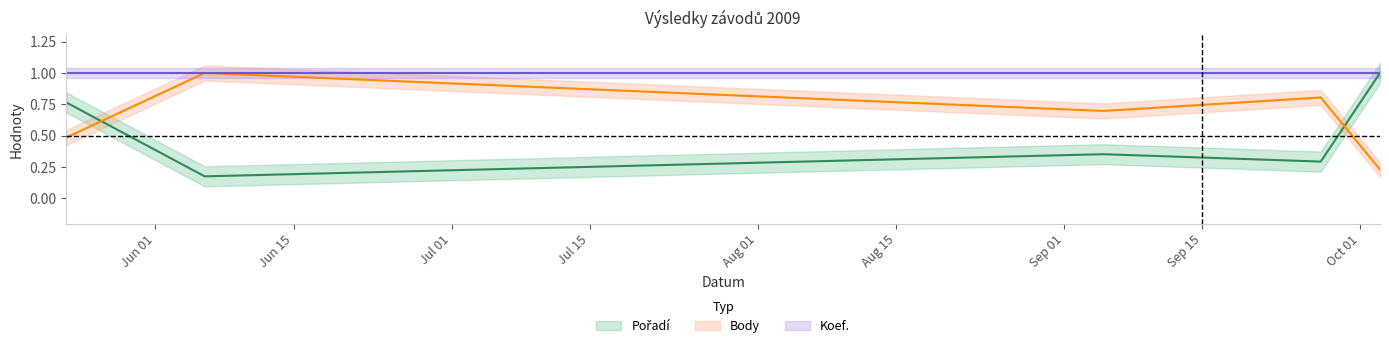

What is the difference between the maximum and minimum values in the Body series?

0.8